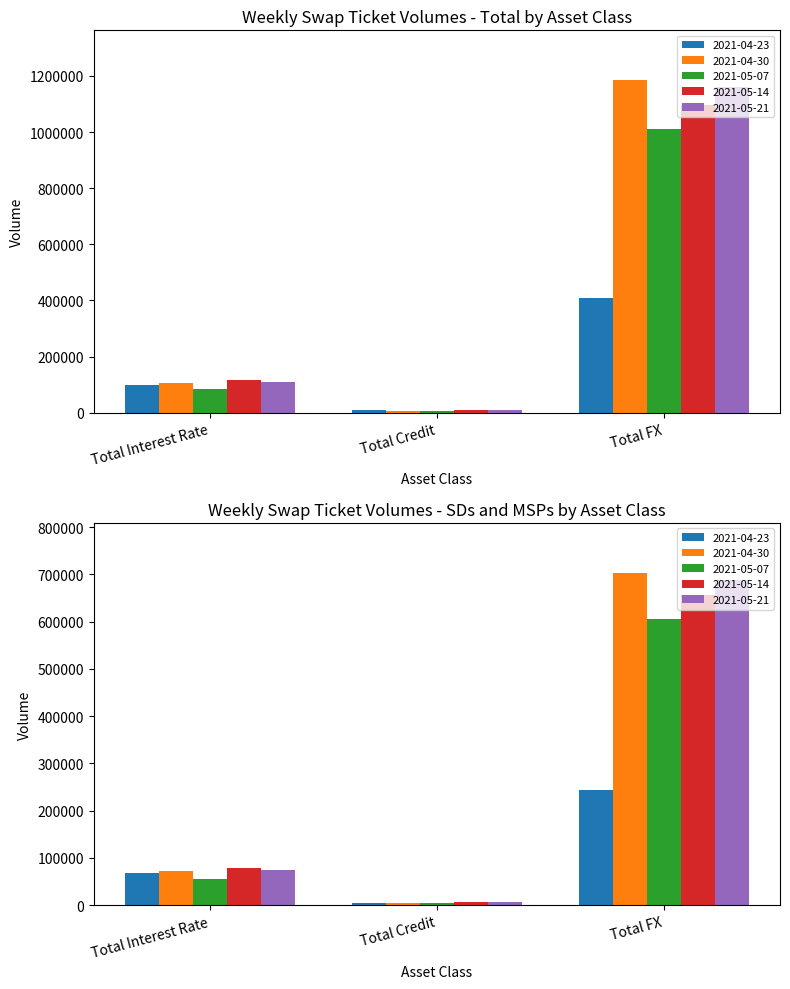

What is the sum of the 2021-05-14 values at Total Credit and Total FX?

1107492